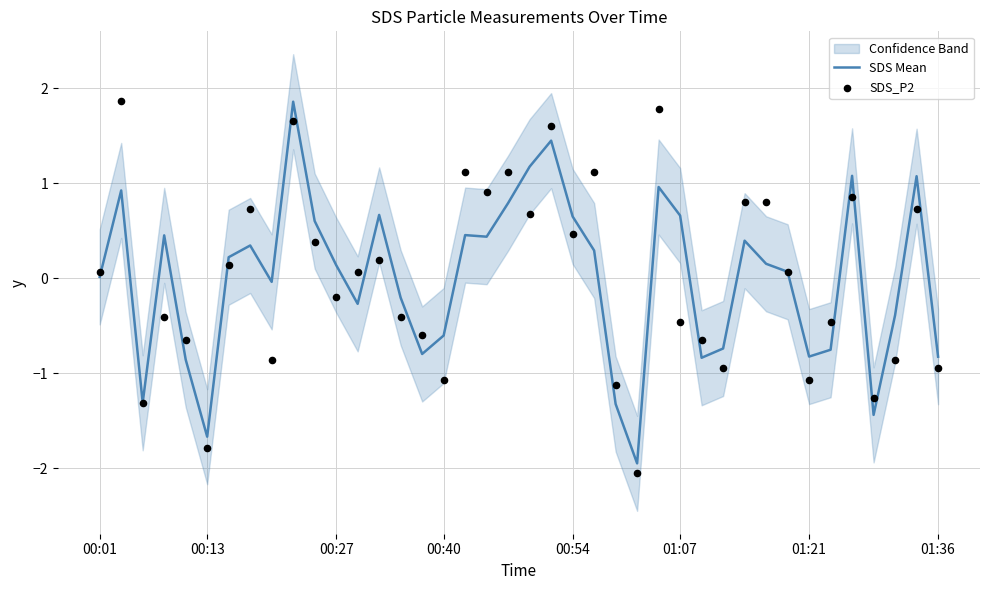

Which series has the widest spread of Y values?

SDS_P2